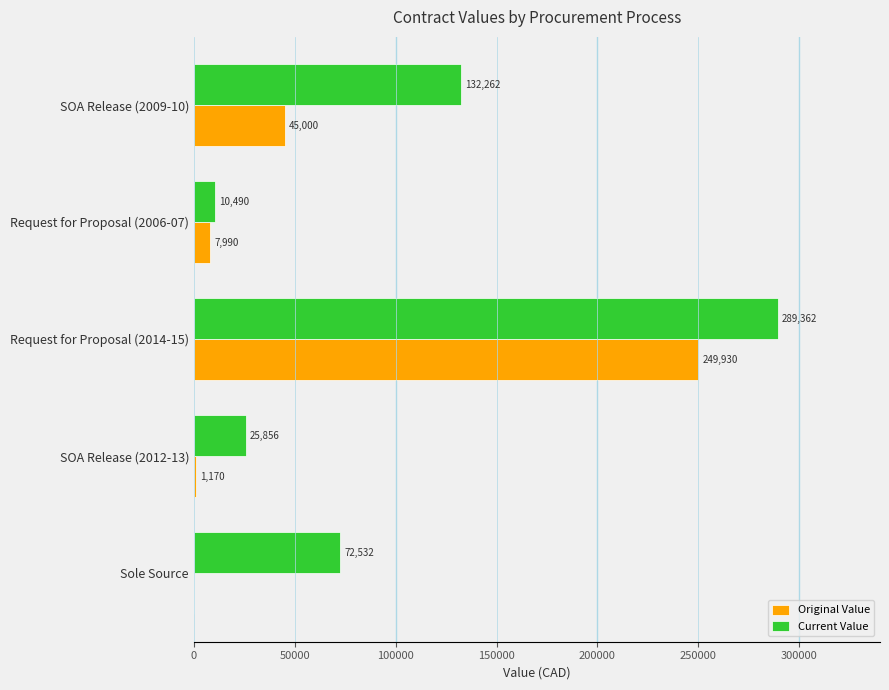

At which label is Original Value closest to 124965?

SOA Release (2009-10)